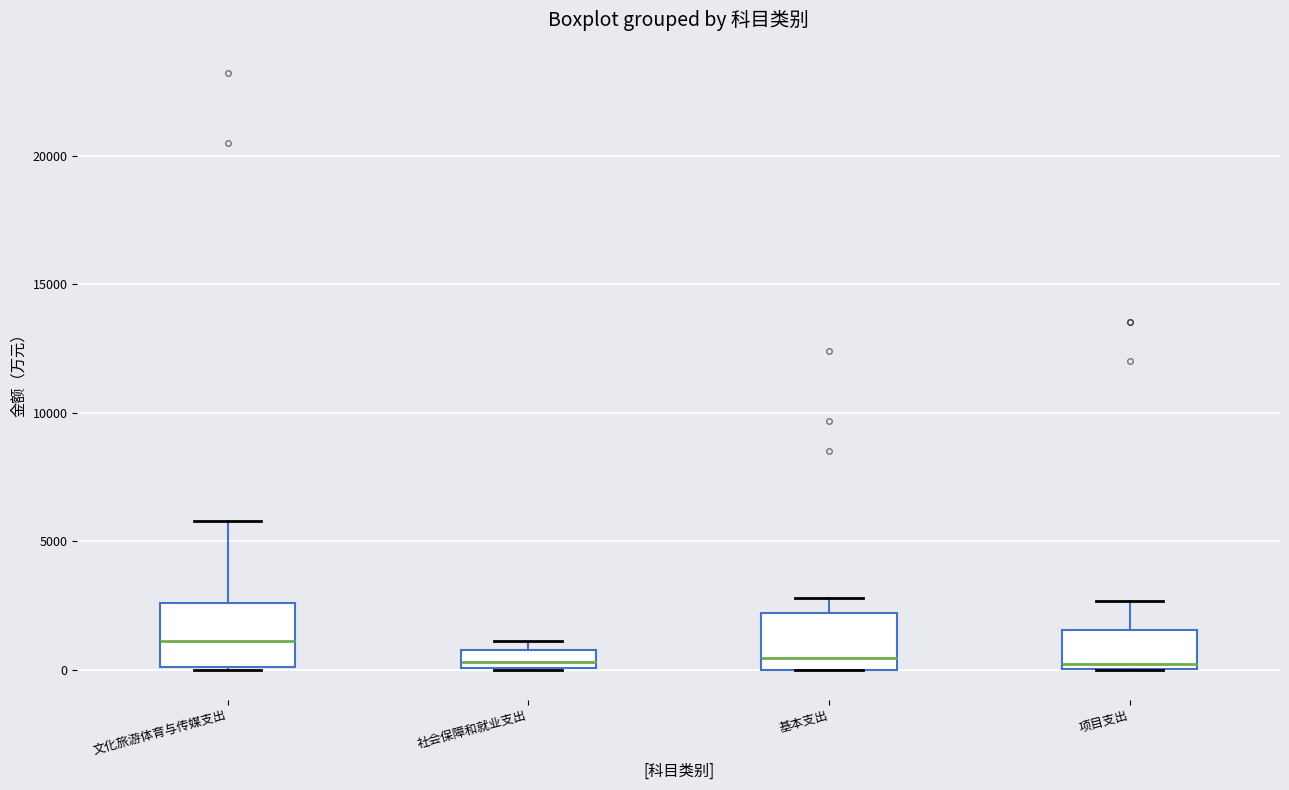

Where is the lower edge of the box for 基本支出 on the y-axis? The values are not printed on the chart, so give them approximately, as read against the axis.

0